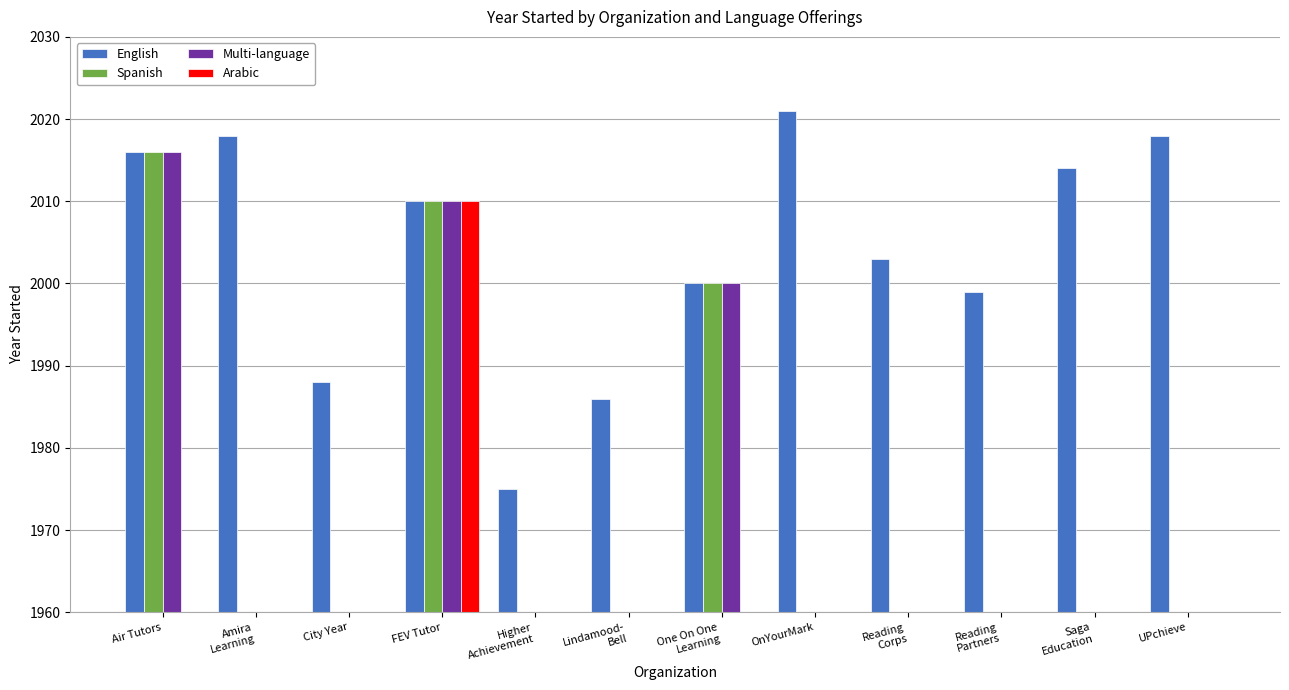

What is the average value of the Arabic series?

168